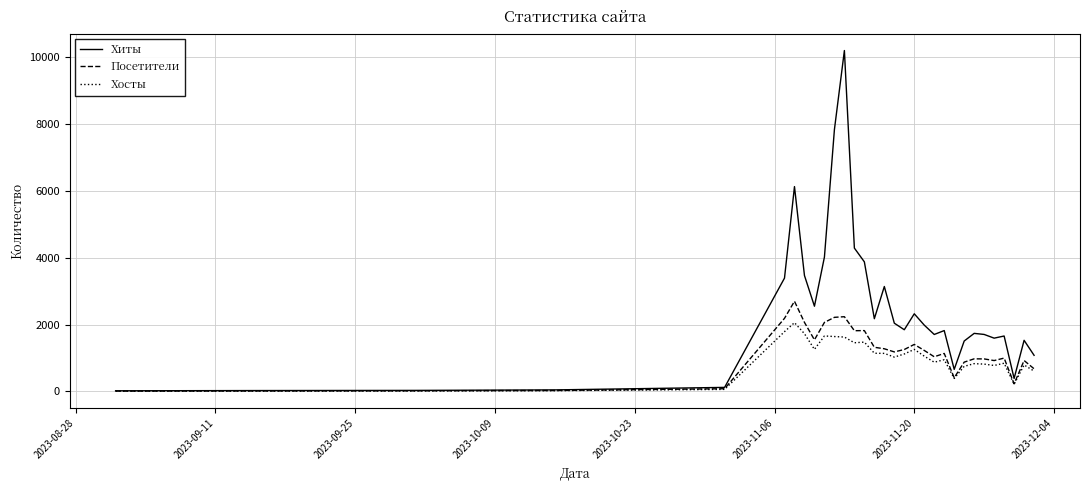

Which series has the largest range (max minus min)?

Хиты